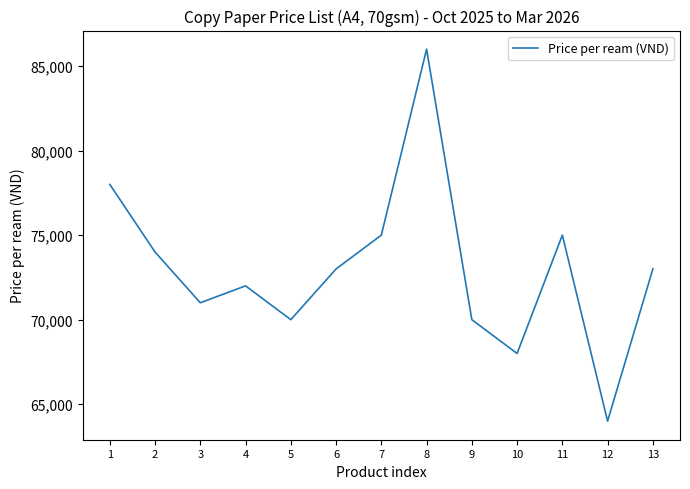

What is the difference between the values at 5 and 13?

3000